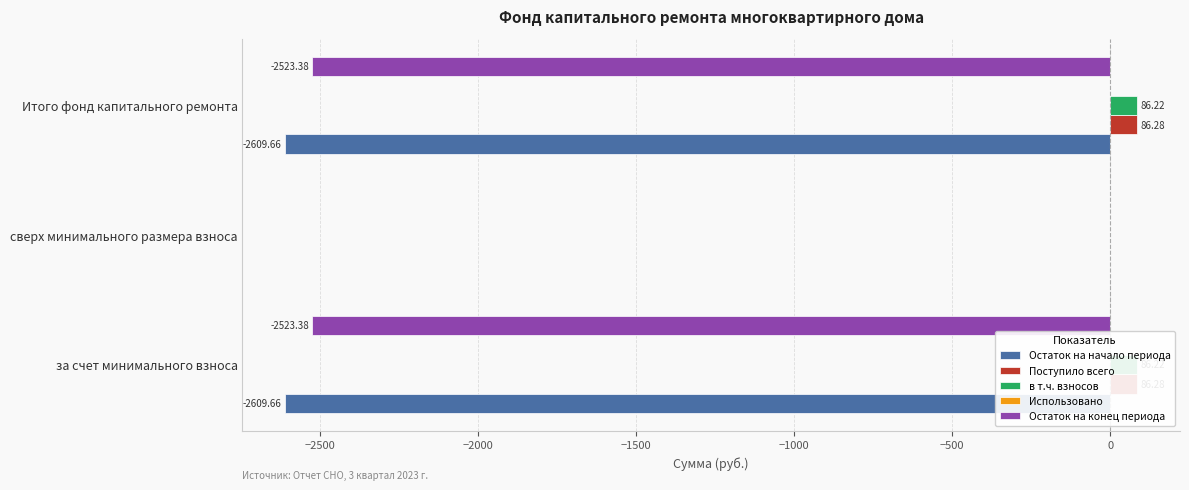

What are all the series names shown in the legend?

Остаток на начало периода, Поступило всего, в т.ч. взносов, Использовано, Остаток на конец периода